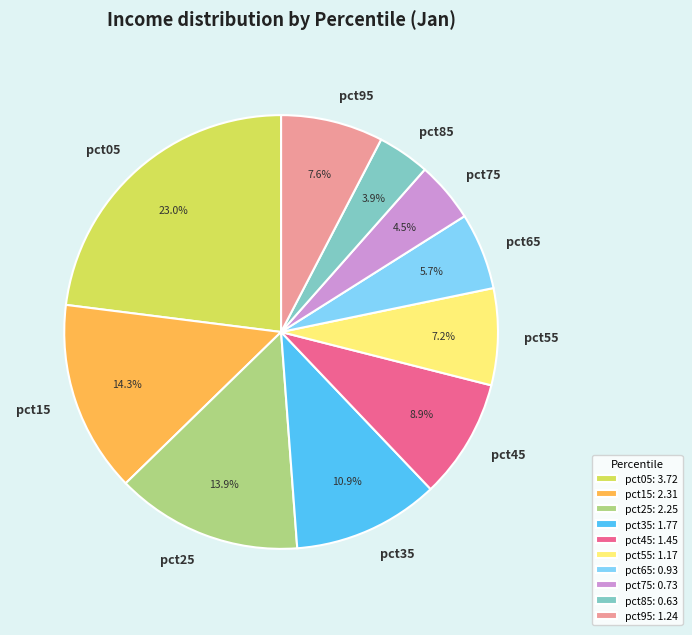

What is the ratio of the value at pct75 to the value at pct55?

0.6